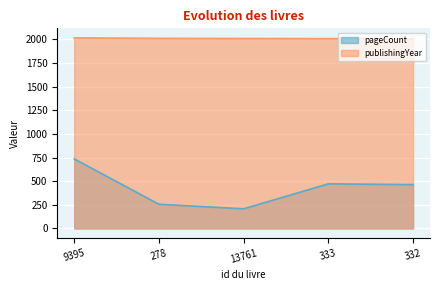

What is the label of the 5th point from the left?

332